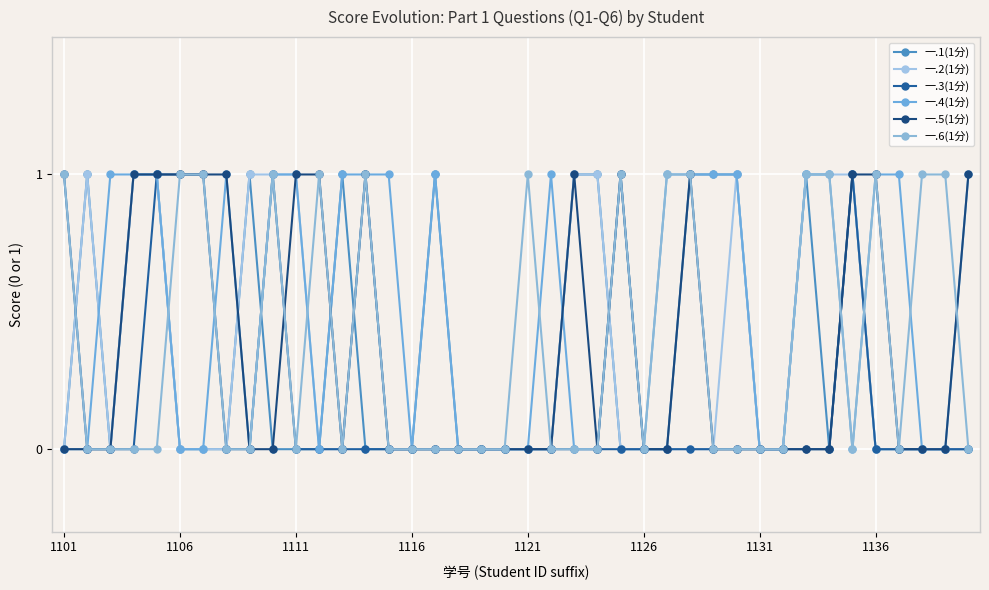

What is the highest value of the 一.6(1分) series?

1